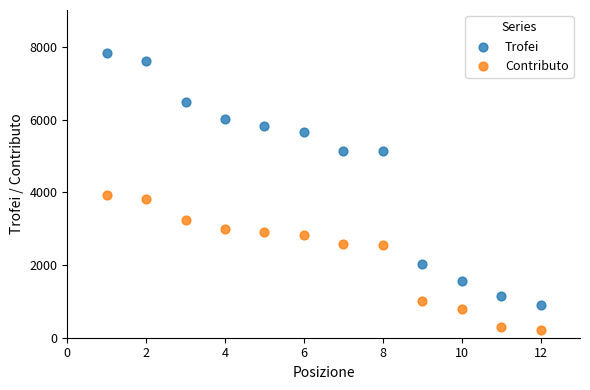

Which series contains the lowest Y value?

Contributo